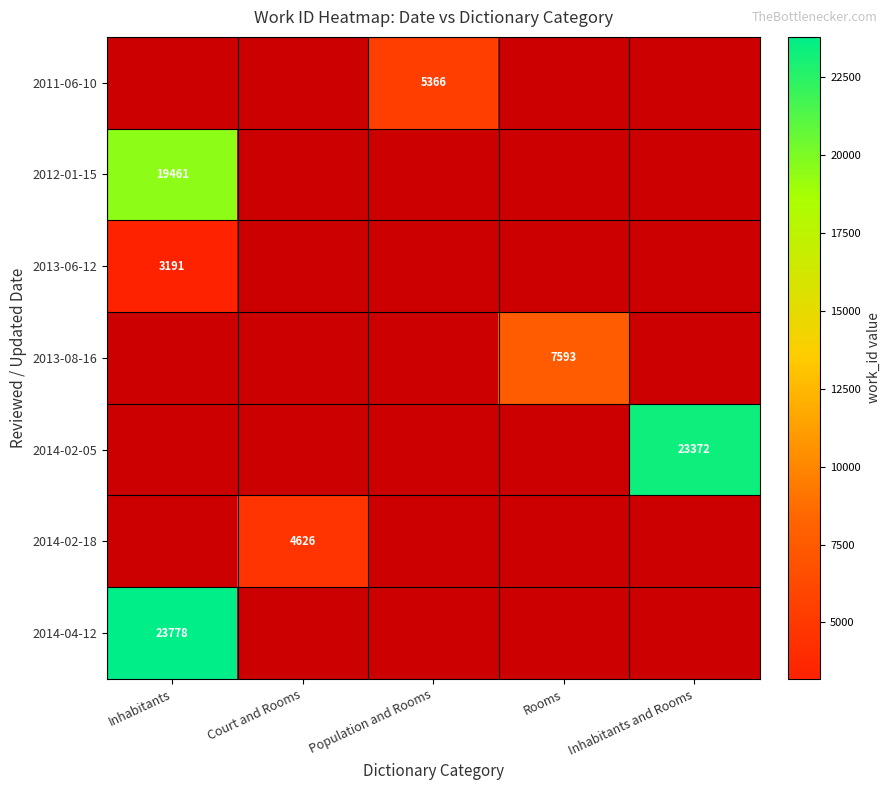

The 2014-04-12 series shows 23778.0 at Inhabitants. True or false?

True